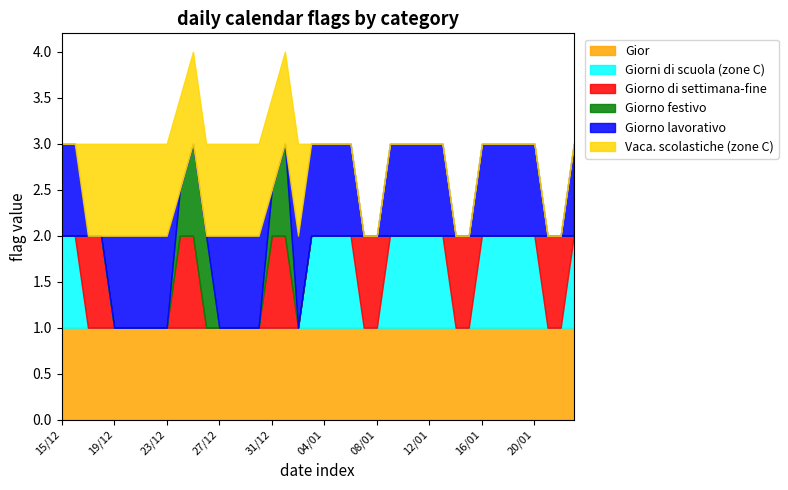

Reading left to right, list all the values displayed in this chart.

Giorno festivo: 0.0	0.0	0.0	0.0	0.0	0.0	0.0	0.0	0.0	0.5	1.0	1.0	0.0	0.0	0.0	0.0	0.5	1.0	0.0	0.0	0.0	0.0	0.0	0.0	0.0	0.0	0.0	0.0	0.0	0.0	0.0	0.0	0.0	0.0	0.0	0.0	0.0	0.0	0.0	0.0
Giorno lavorativo: 1.0	1.0	0.0	0.0	1.0	1.0	1.0	1.0	1.0	0.0	0.0	0.0	1.0	1.0	1.0	1.0	0.0	0.0	1.0	1.0	1.0	1.0	1.0	0.0	0.0	1.0	1.0	1.0	1.0	1.0	0.0	0.0	1.0	1.0	1.0	1.0	1.0	0.0	0.0	1.0
Giorno di settimana-fine: 0.0	0.0	1.0	1.0	0.0	0.0	0.0	0.0	0.0	1.0	1.0	0.0	0.0	0.0	0.0	0.0	1.0	1.0	0.0	0.0	0.0	0.0	0.0	1.0	1.0	0.0	0.0	0.0	0.0	0.0	1.0	1.0	0.0	0.0	0.0	0.0	0.0	1.0	1.0	0.0
Vaca. scolastiche (zone C): 0.0	0.0	1.0	1.0	1.0	1.0	1.0	1.0	1.0	1.0	1.0	1.0	1.0	1.0	1.0	1.0	1.0	1.0	1.0	0.0	0.0	0.0	0.0	0.0	0.0	0.0	0.0	0.0	0.0	0.0	0.0	0.0	0.0	0.0	0.0	0.0	0.0	0.0	0.0	0.0
Giorni di scuola (zone C): 1.0	1.0	0.0	0.0	0.0	0.0	0.0	0.0	0.0	0.0	0.0	0.0	0.0	0.0	0.0	0.0	0.0	0.0	0.0	1.0	1.0	1.0	1.0	0.0	0.0	1.0	1.0	1.0	1.0	1.0	0.0	0.0	1.0	1.0	1.0	1.0	1.0	0.0	0.0	1.0
Gior: 1.0	1.0	1.0	1.0	1.0	1.0	1.0	1.0	1.0	1.0	1.0	1.0	1.0	1.0	1.0	1.0	1.0	1.0	1.0	1.0	1.0	1.0	1.0	1.0	1.0	1.0	1.0	1.0	1.0	1.0	1.0	1.0	1.0	1.0	1.0	1.0	1.0	1.0	1.0	1.0